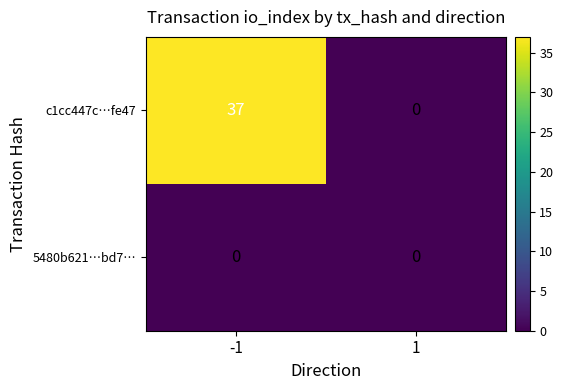

Rank the series by their average value, from lowest to highest.

5480b621…bd7…, c1cc447c…fe47